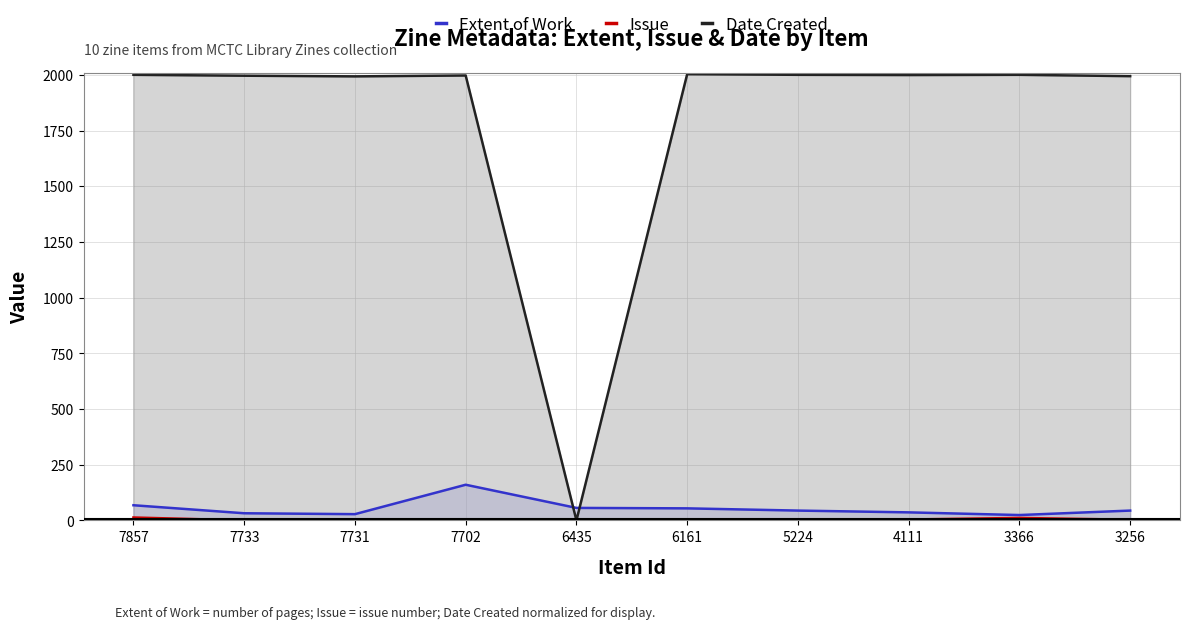

What is the sum of all Extent of Work values?

546